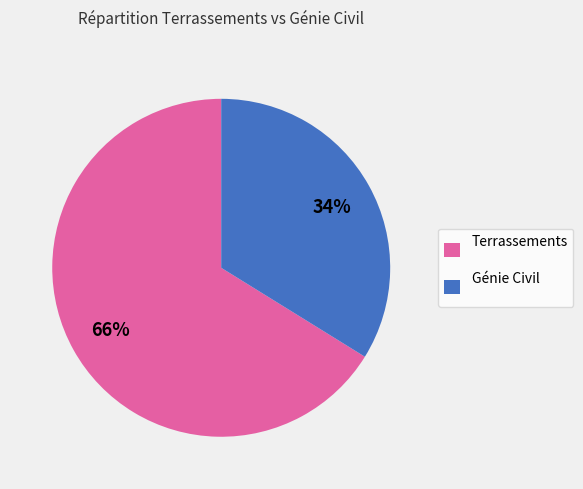

What is the largest slice in the pie chart?

Terrassements